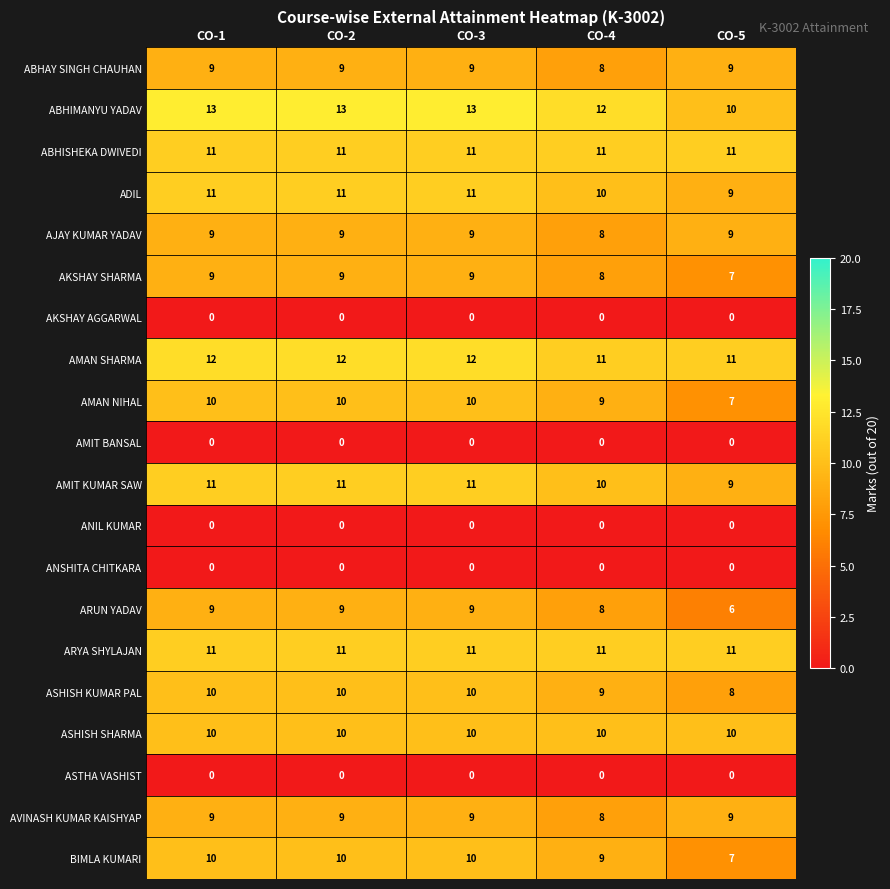

What is the difference between the maximum and minimum values in the BIMLA KUMARI series?

3